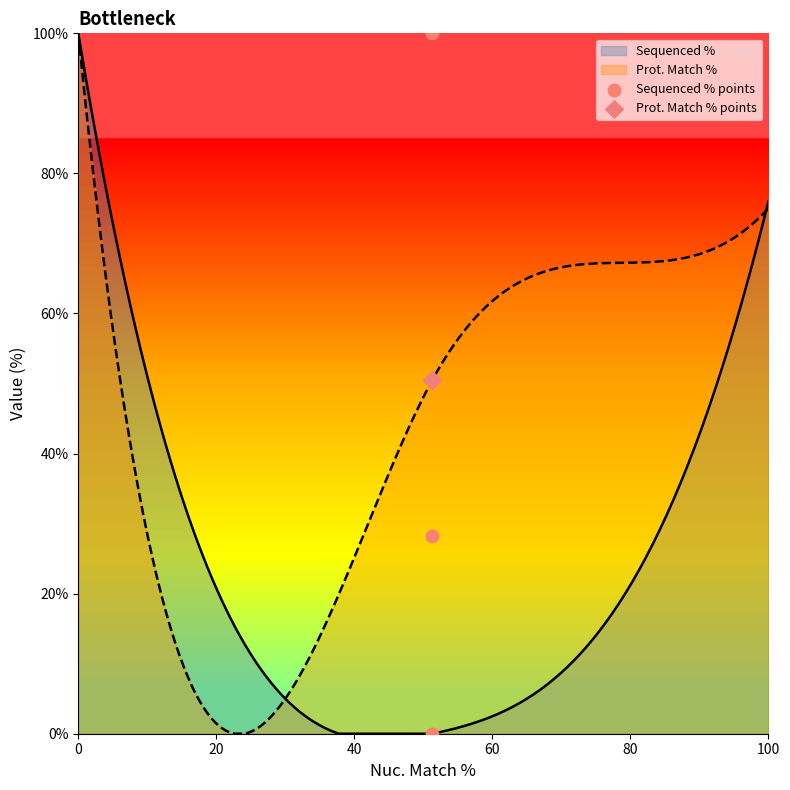

At how many categories does at least one series exceed 38?

3